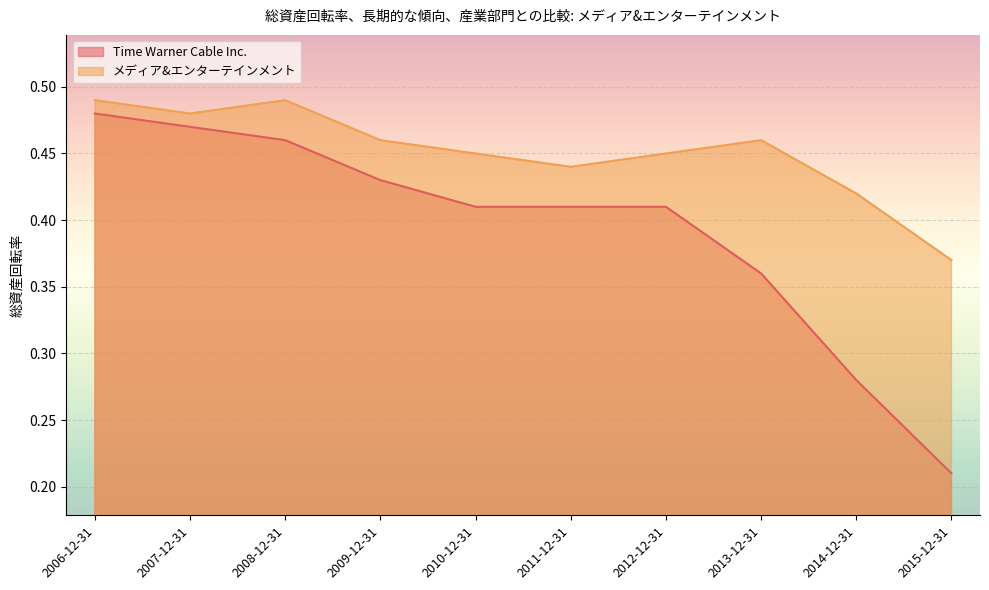

Which category has the lowest value in the Time Warner Cable Inc. series?

2015-12-31